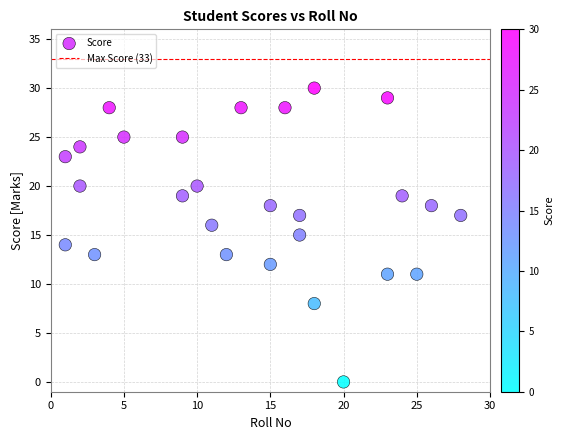

What is the range of X values (max minus min)?

27